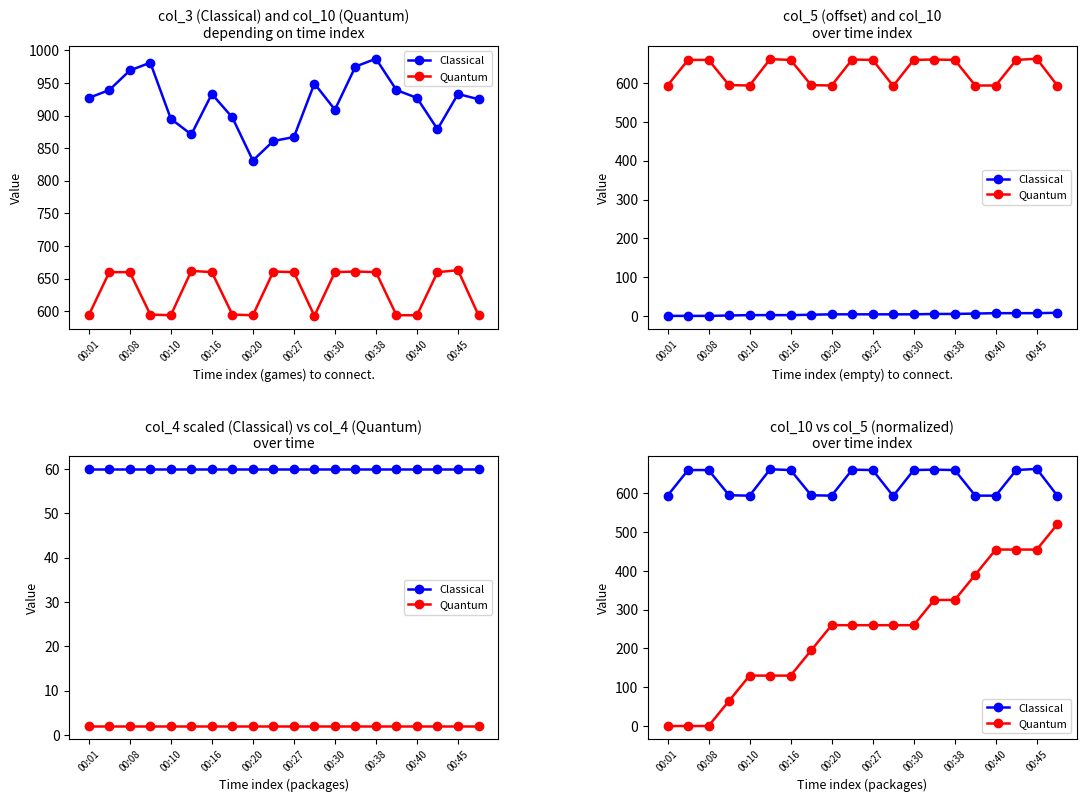

At 00:16, list the series in order from smallest to largest.

Quantum, Classical